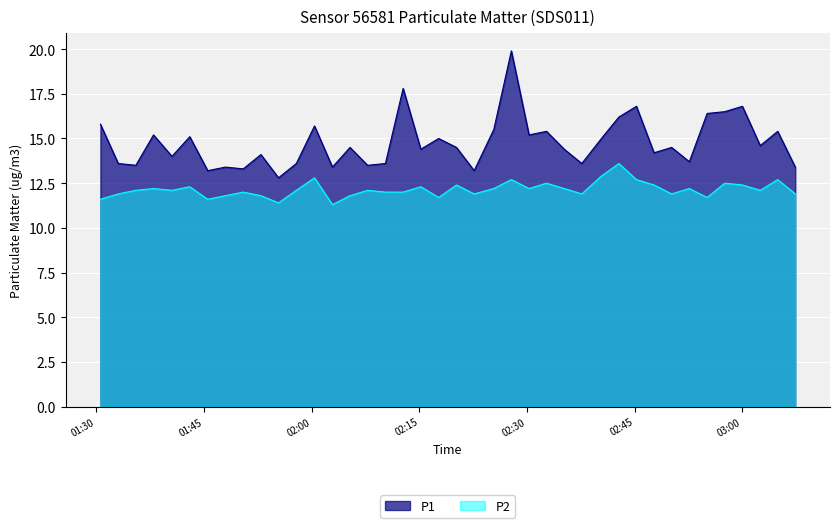

What is the lowest value of the P1 series?

12.8